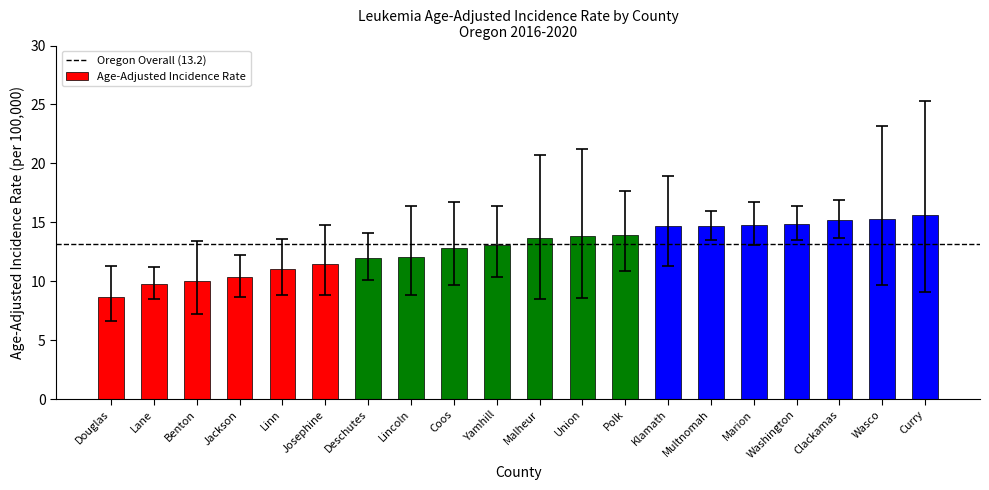

What is the change in value from Malheur to Curry?

+1.9